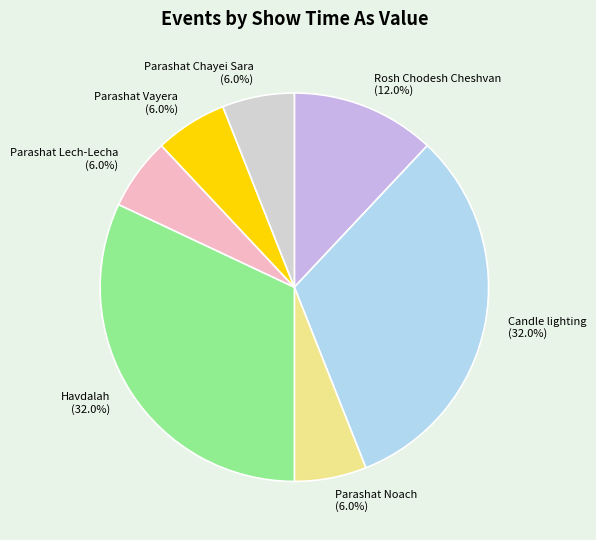

How many segments does this pie chart have?

7